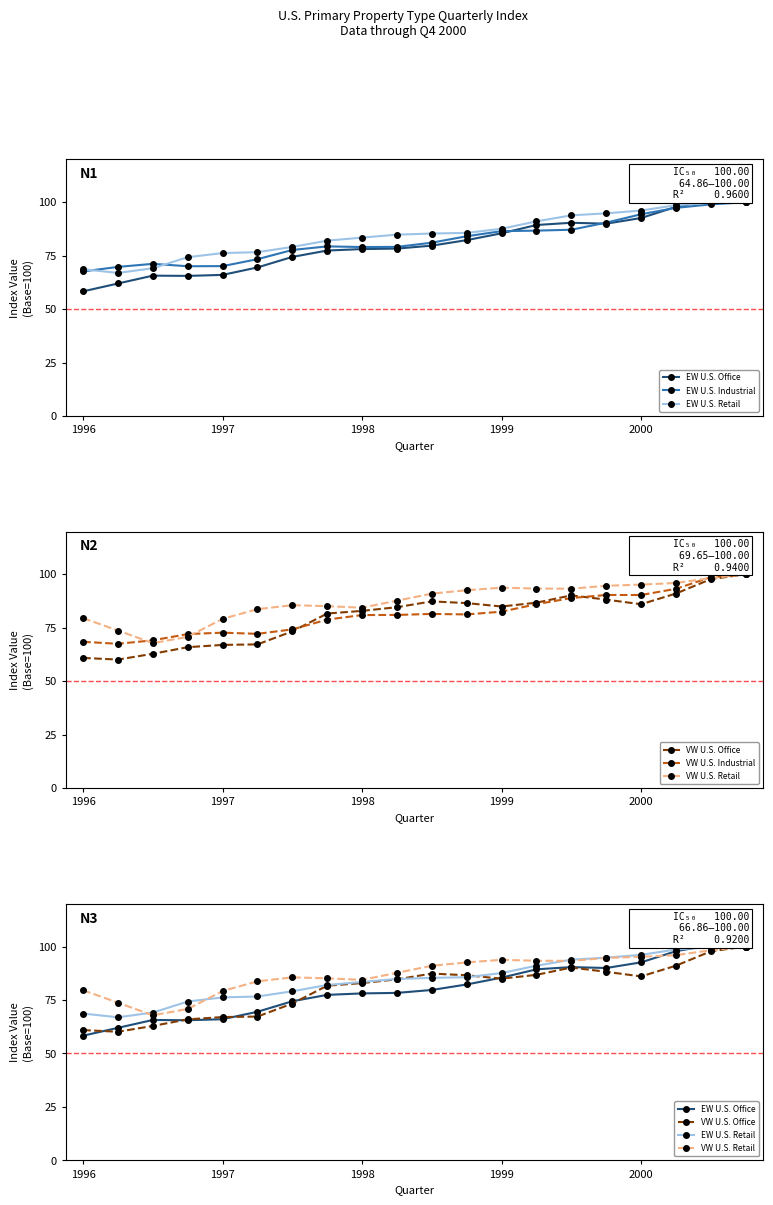

How many data points does each series have?

20